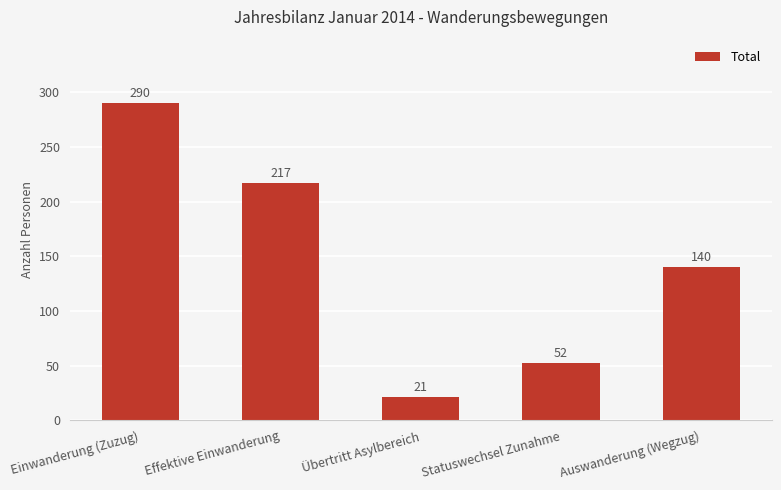

What value does the data have at Einwanderung (Zuzug), to the nearest 50?

300